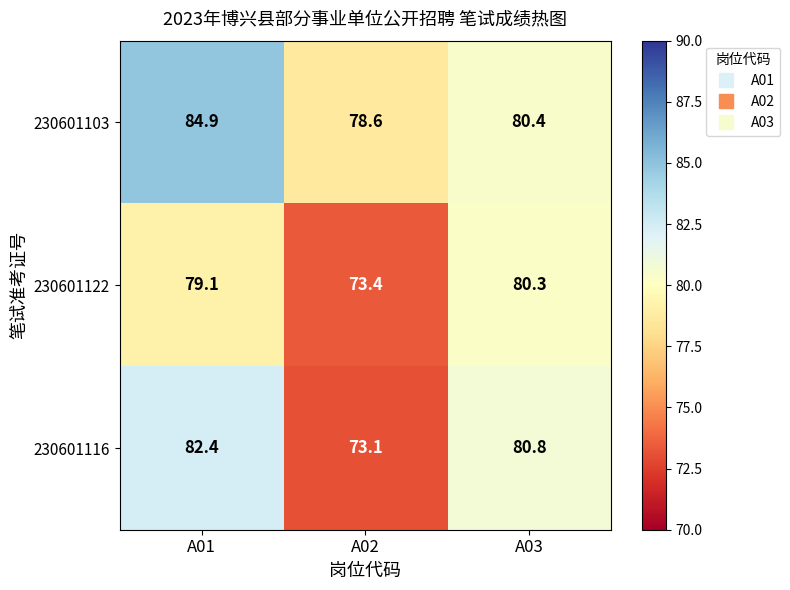

Which series has the largest range (max minus min)?

230601116